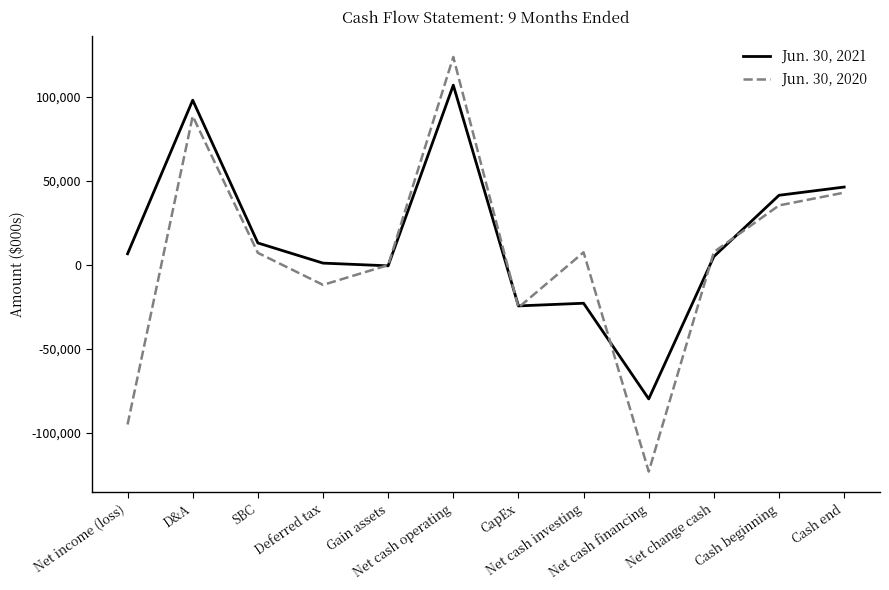

Which series has the largest range (max minus min)?

Jun. 30, 2020